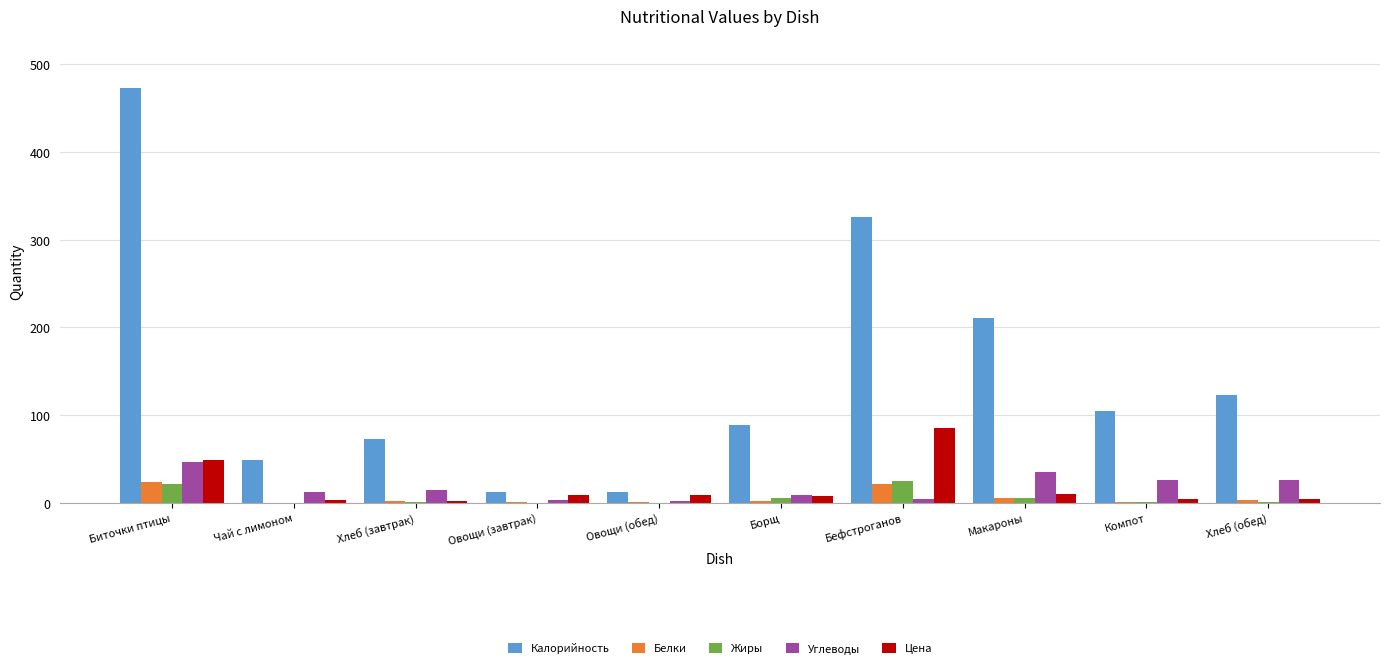

Between Биточки птицы and Макароны, which series saw the biggest shift?

Калорийность